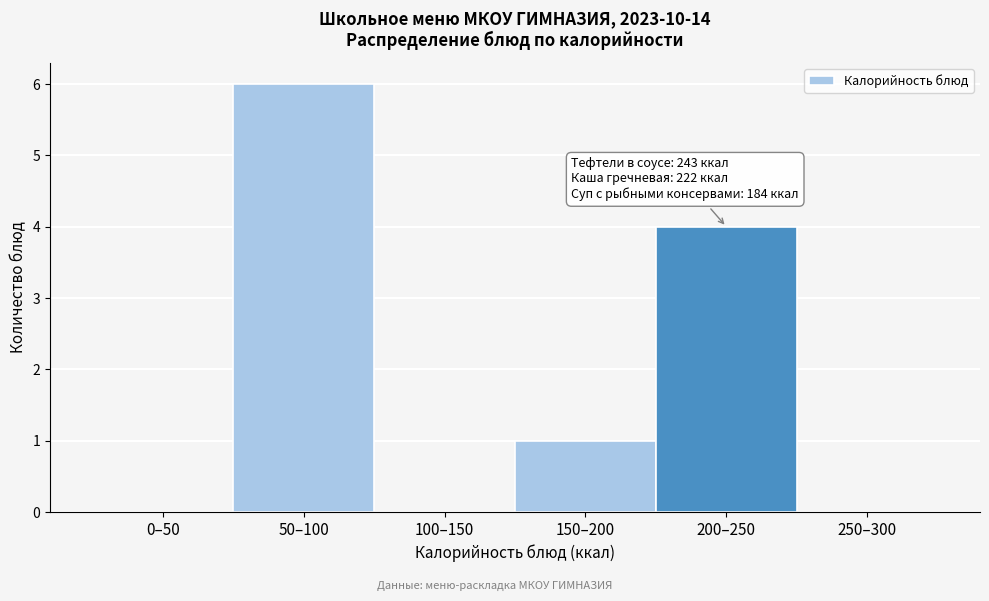

Reading left to right, what are all the values shown in this chart?

0–50=0	50–100=6	100–150=0	150–200=1	200–250=4	250–300=0